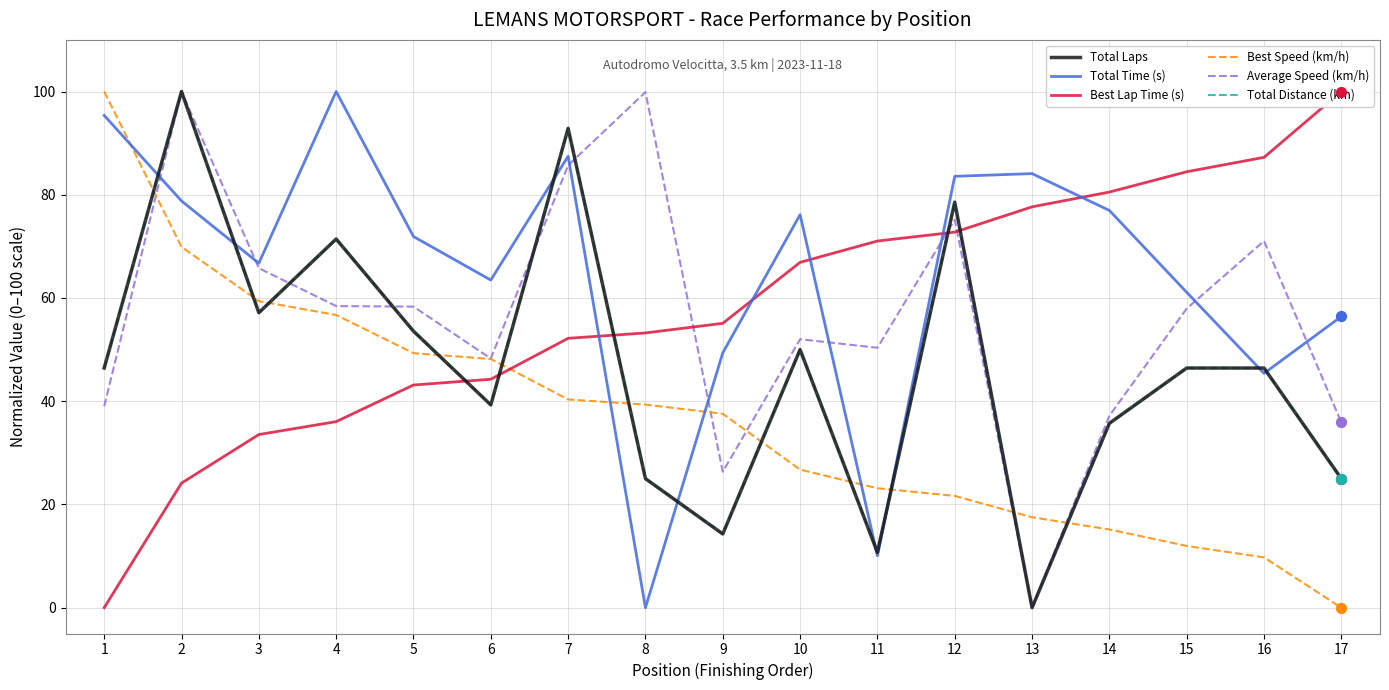

What are all the series names shown in the legend?

Total Laps, Total Time (s), Best Lap Time (s), Best Speed (km/h), Average Speed (km/h), Total Distance (km)